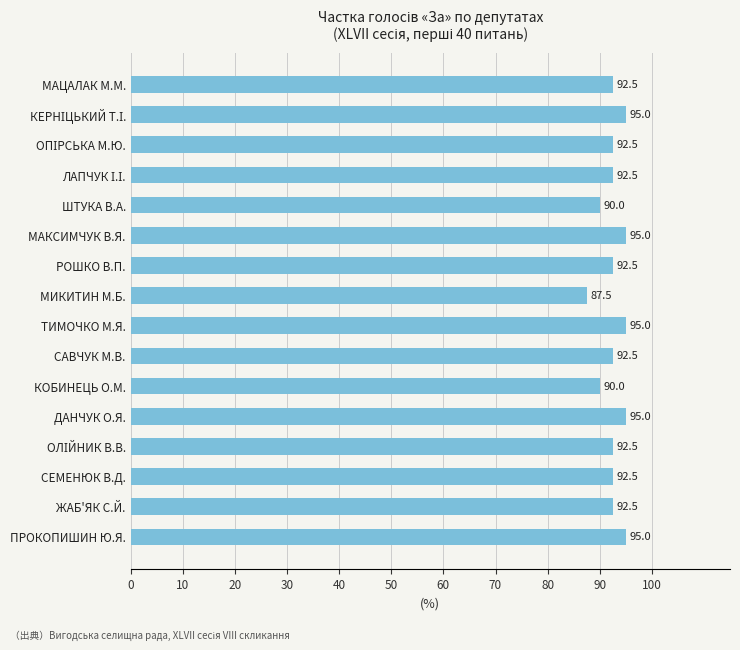

How many values are below 92?

3